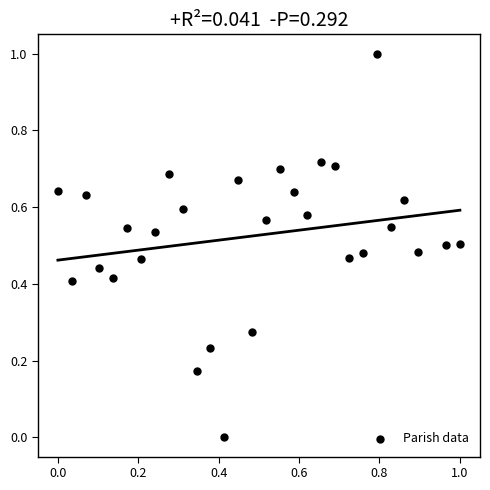

What is the range of Y values (max minus min)?

1.0